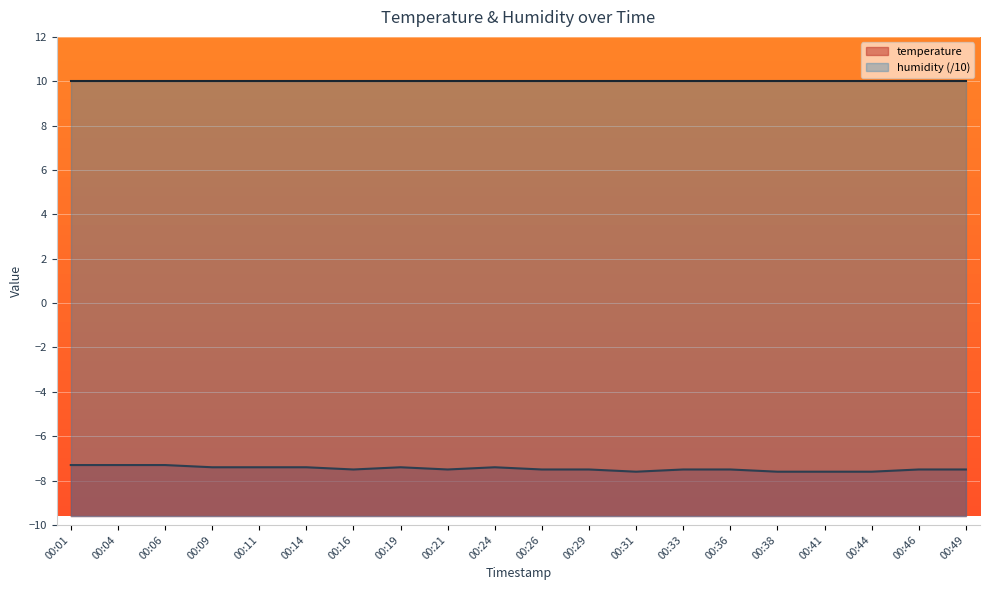

What is the change in value from 00:09 to 00:36?

-0.1